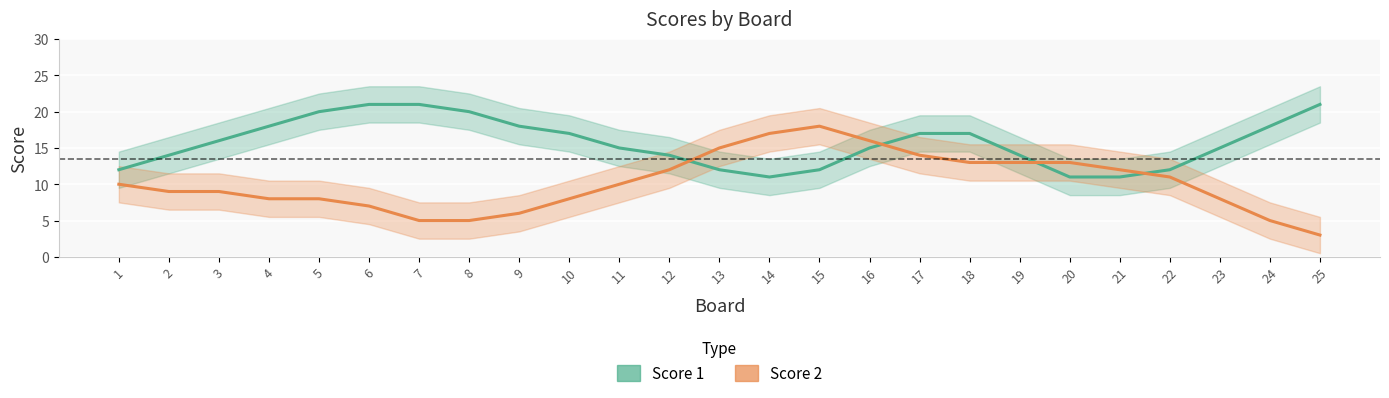

Reading left to right, list all the values displayed in this chart.

Score 1: 12	14	16	18	20	21	21	20	18	17	15	14	12	11	12	15	17	17	14	11	11	12	15	18	21
Score 2: 10	9	9	8	8	7	5	5	6	8	10	12	15	17	18	16	14	13	13	13	12	11	8	5	3